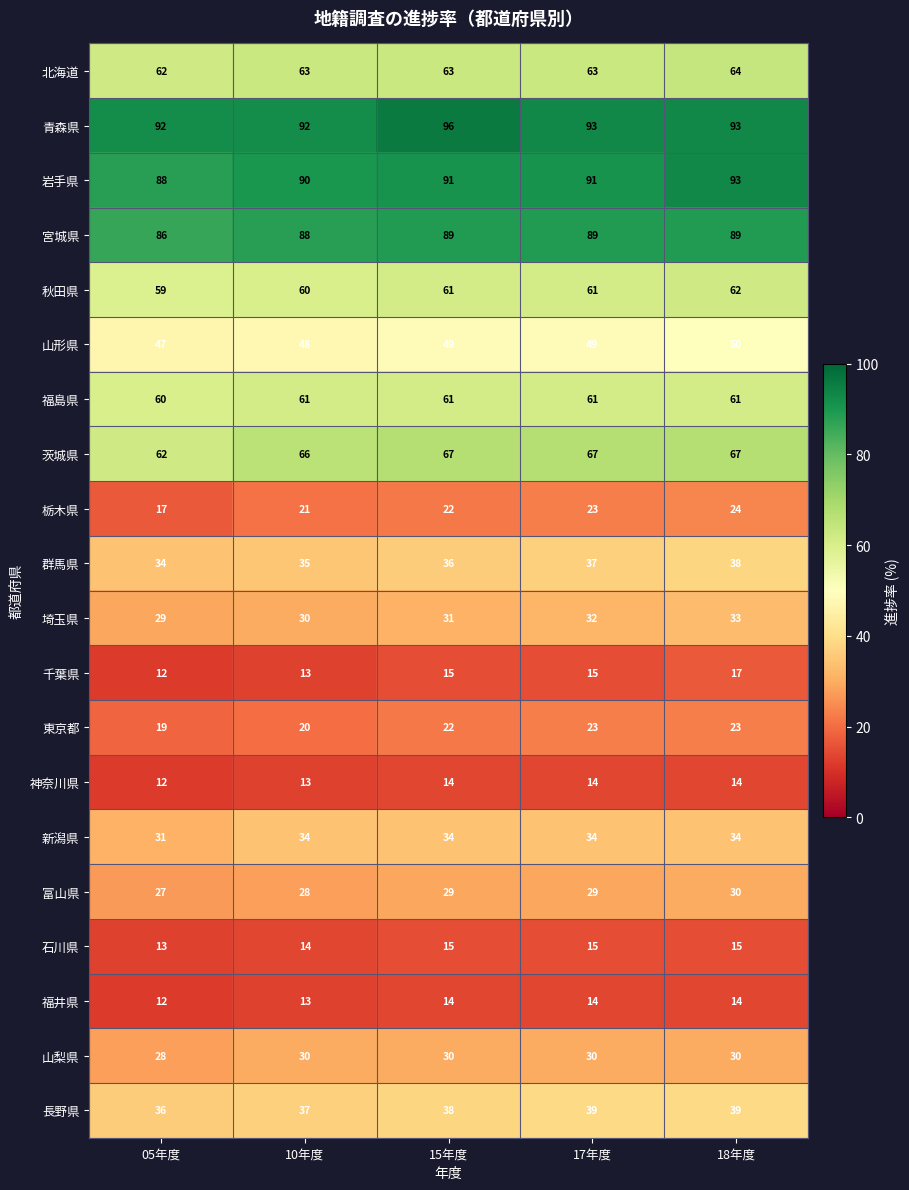

Which series has the widest spread of values?

栃木県